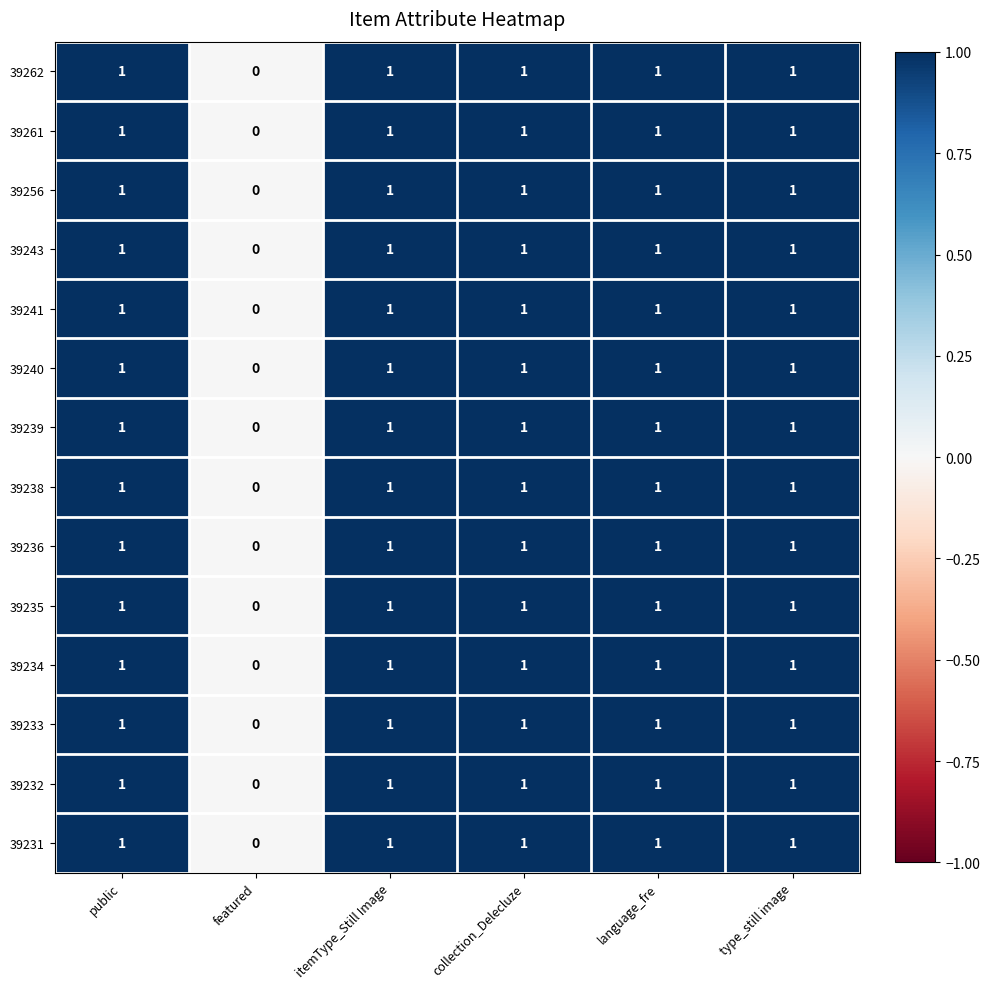

Which category has the lowest value across all series?

featured